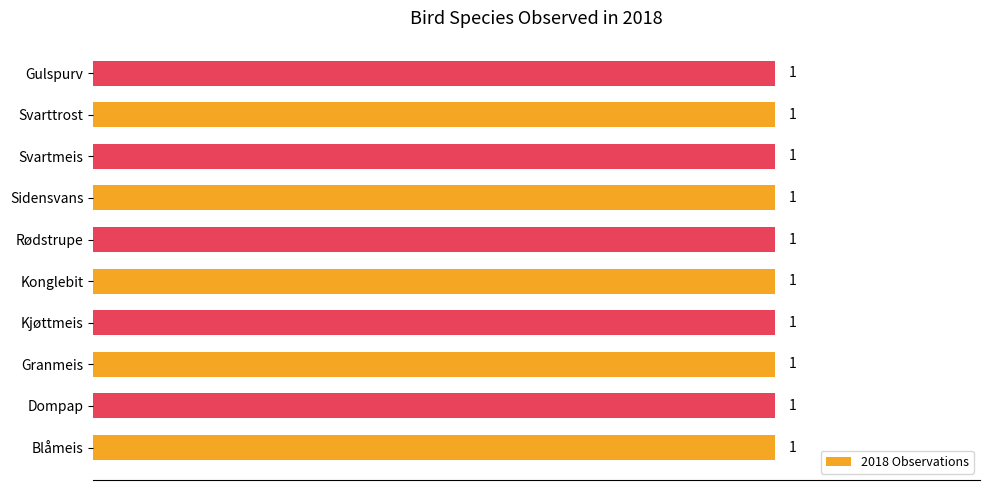

What is the label of the 11th bar from the right?

Kjøttmeis